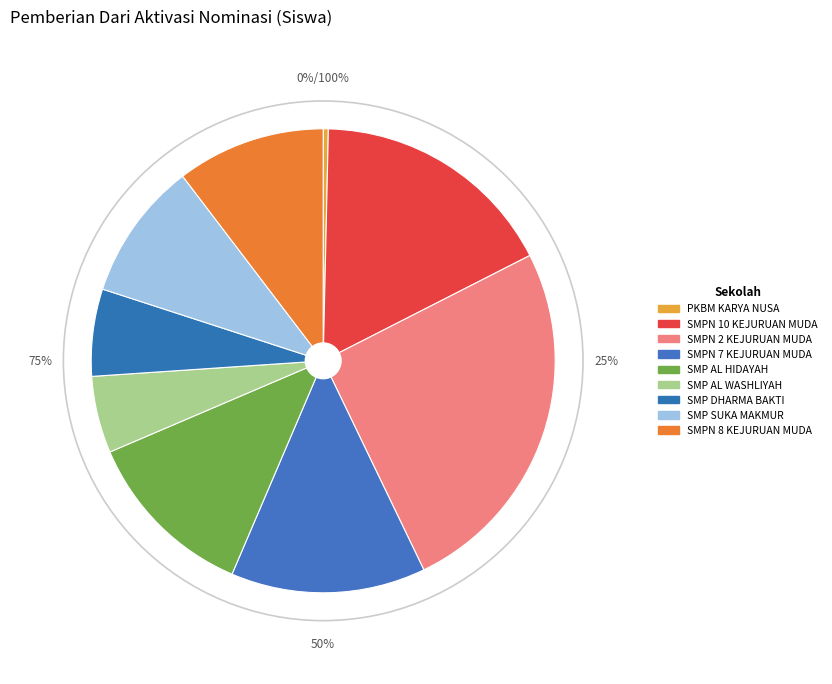

Is PKBM KARYA NUSA the majority of the pie?

No